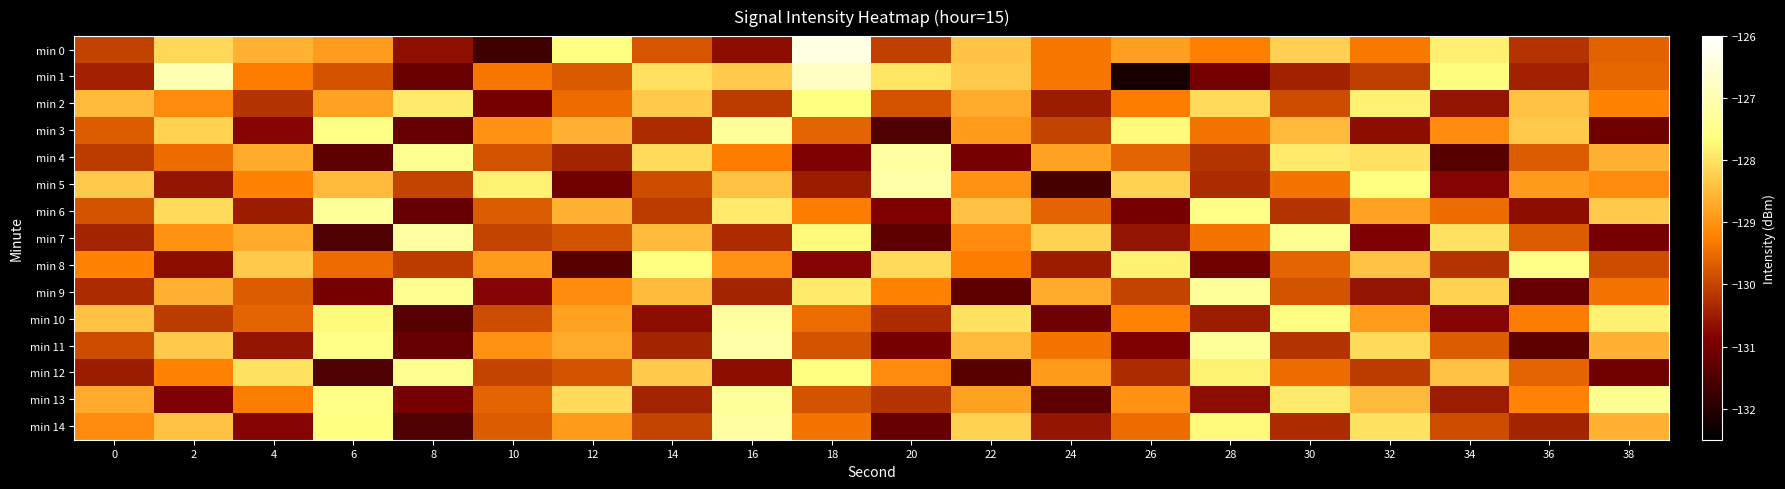

How many distinct data groups are displayed?

15